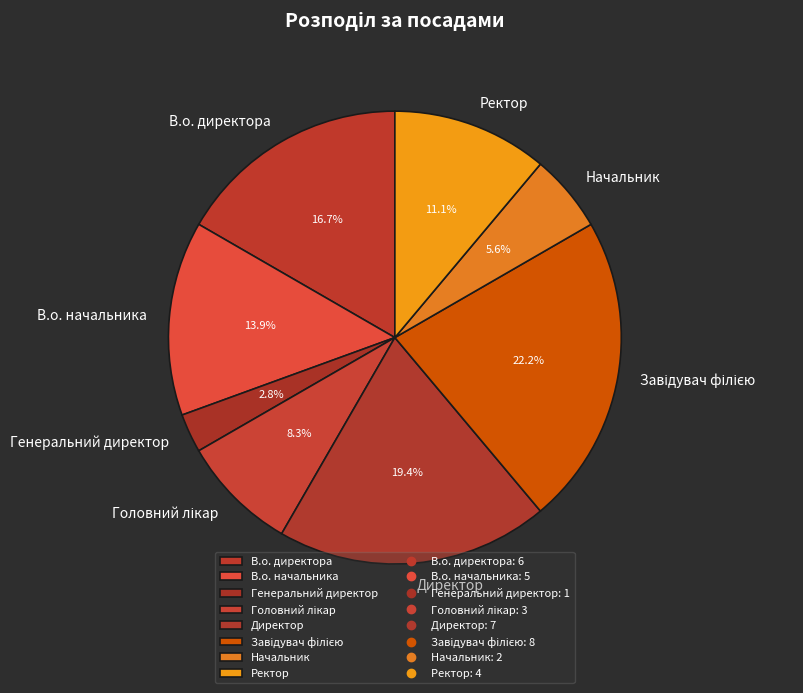

To the nearest percent, what is the average slice percentage?

12%